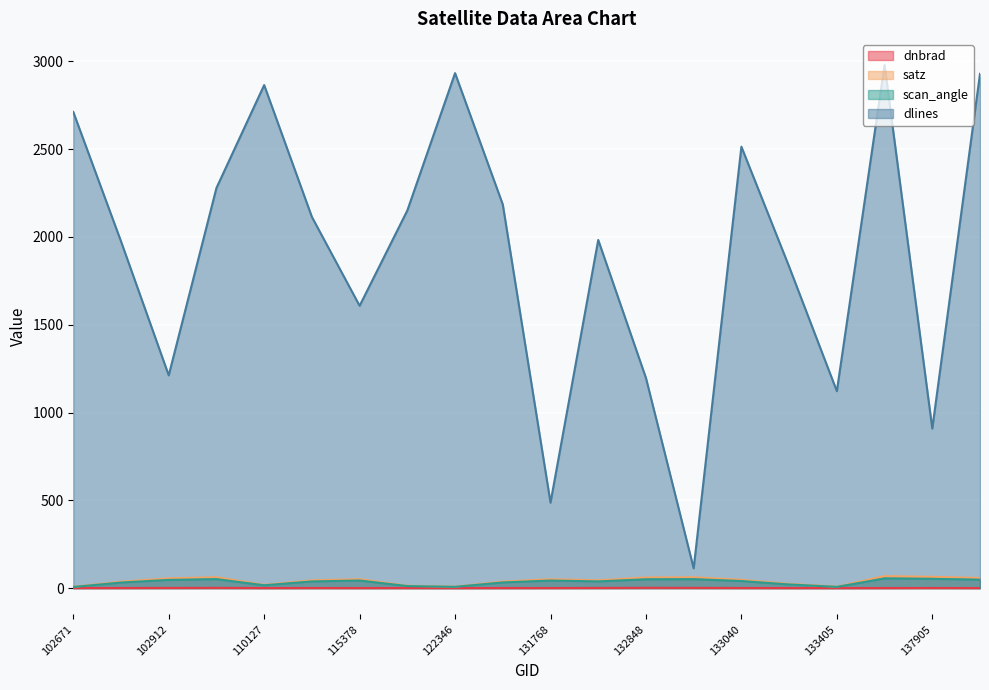

Where is scan_angle nearest to the value 31?

102792